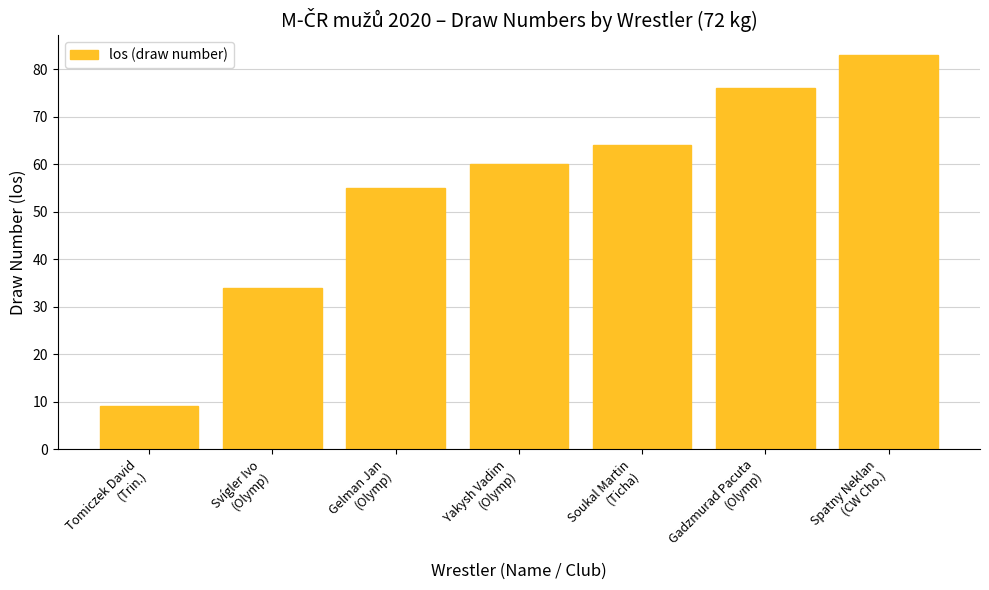

Is it true that the value at Soukal Martin
(Ticha) is 64?

True